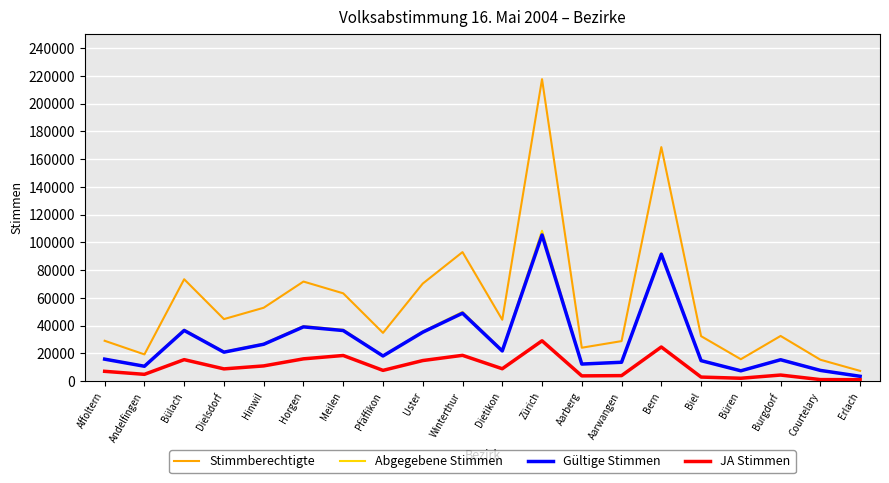

Does the chart display data point markers on the line(s)?

No